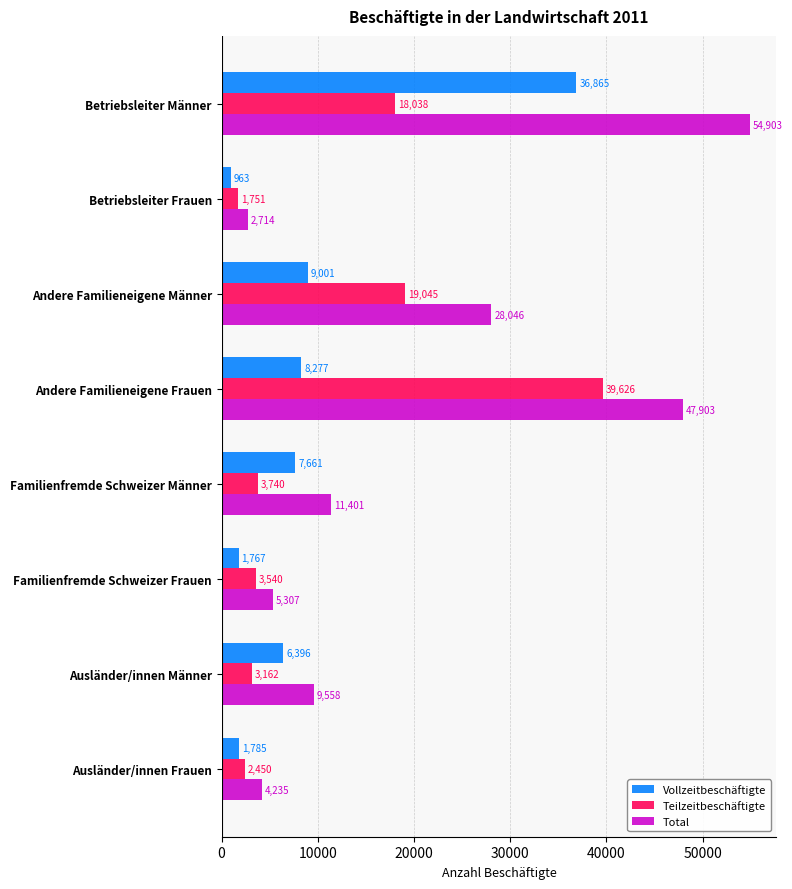

What is the sum of all Total values?

164067